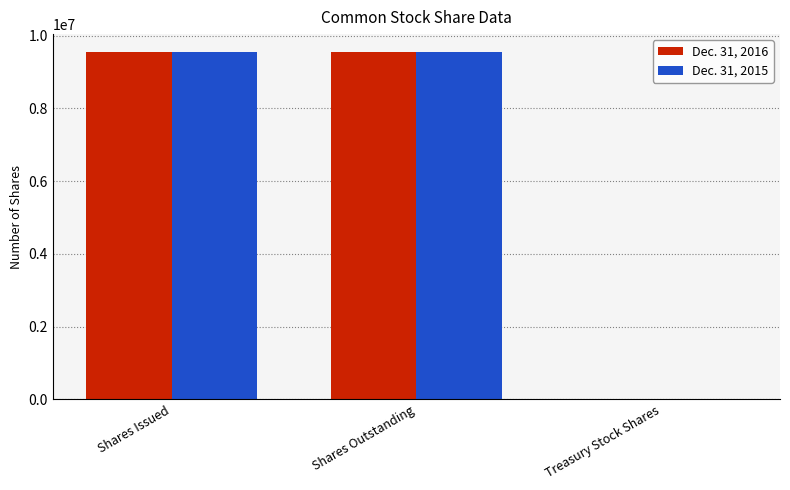

What is the greatest value displayed?

9560896